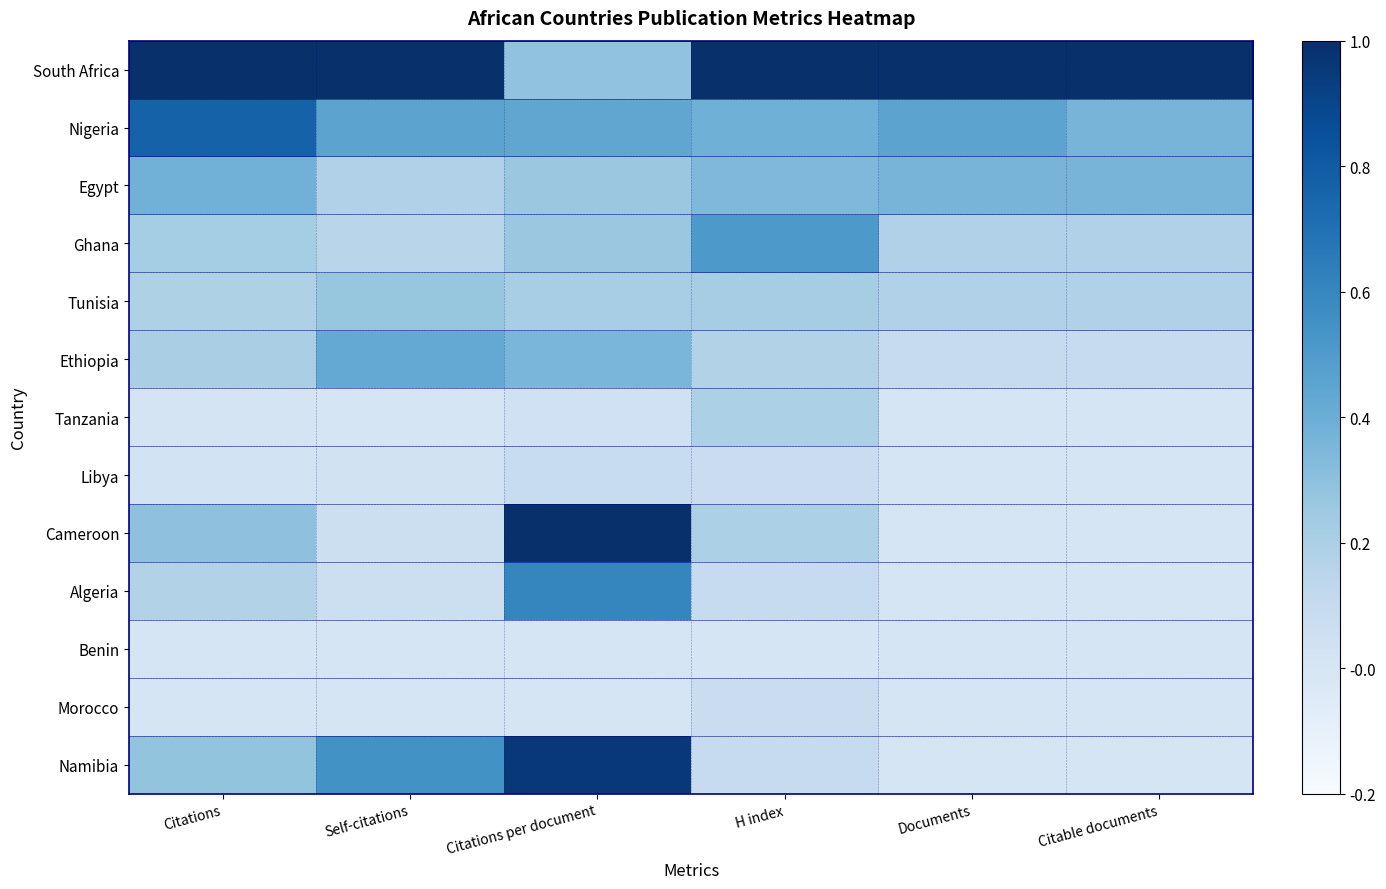

Reading left to right, list all the values displayed in this chart.

South Africa: Citations=1.0	Self-citations=1.0	Citations per document=0.3	H index=1.0	Documents=1.0	Citable documents=1.0
Nigeria: Citations=0.8	Self-citations=0.5	Citations per document=0.4	H index=0.4	Documents=0.5	Citable documents=0.4
Egypt: Citations=0.4	Self-citations=0.2	Citations per document=0.3	H index=0.3	Documents=0.4	Citable documents=0.4
Ghana: Citations=0.2	Self-citations=0.2	Citations per document=0.3	H index=0.5	Documents=0.2	Citable documents=0.2
Tunisia: Citations=0.2	Self-citations=0.3	Citations per document=0.2	H index=0.2	Documents=0.2	Citable documents=0.2
Ethiopia: Citations=0.2	Self-citations=0.4	Citations per document=0.4	H index=0.2	Documents=0.1	Citable documents=0.1
Tanzania: Citations=0.0	Self-citations=0.0	Citations per document=0.0	H index=0.2	Documents=0.0	Citable documents=0.0
Libya: Citations=0.0	Self-citations=0.0	Citations per document=0.1	H index=0.1	Documents=0.0	Citable documents=0.0
Cameroon: Citations=0.3	Self-citations=0.1	Citations per document=1.0	H index=0.2	Documents=0.0	Citable documents=0.0
Algeria: Citations=0.2	Self-citations=0.1	Citations per document=0.6	H index=0.1	Documents=0.0	Citable documents=0.0
Benin: Citations=0.0	Self-citations=0.0	Citations per document=0.0	H index=0.0	Documents=0.0	Citable documents=0.0
Morocco: Citations=0.0	Self-citations=0.0	Citations per document=0.0	H index=0.1	Documents=0.0	Citable documents=0.0
Namibia: Citations=0.3	Self-citations=0.5	Citations per document=1.0	H index=0.1	Documents=0.0	Citable documents=0.0